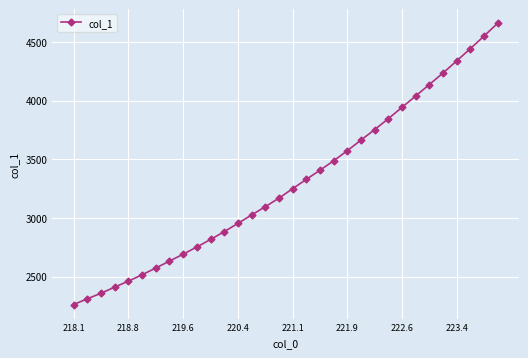

What is the difference between the second highest and minimum values?

2286.7